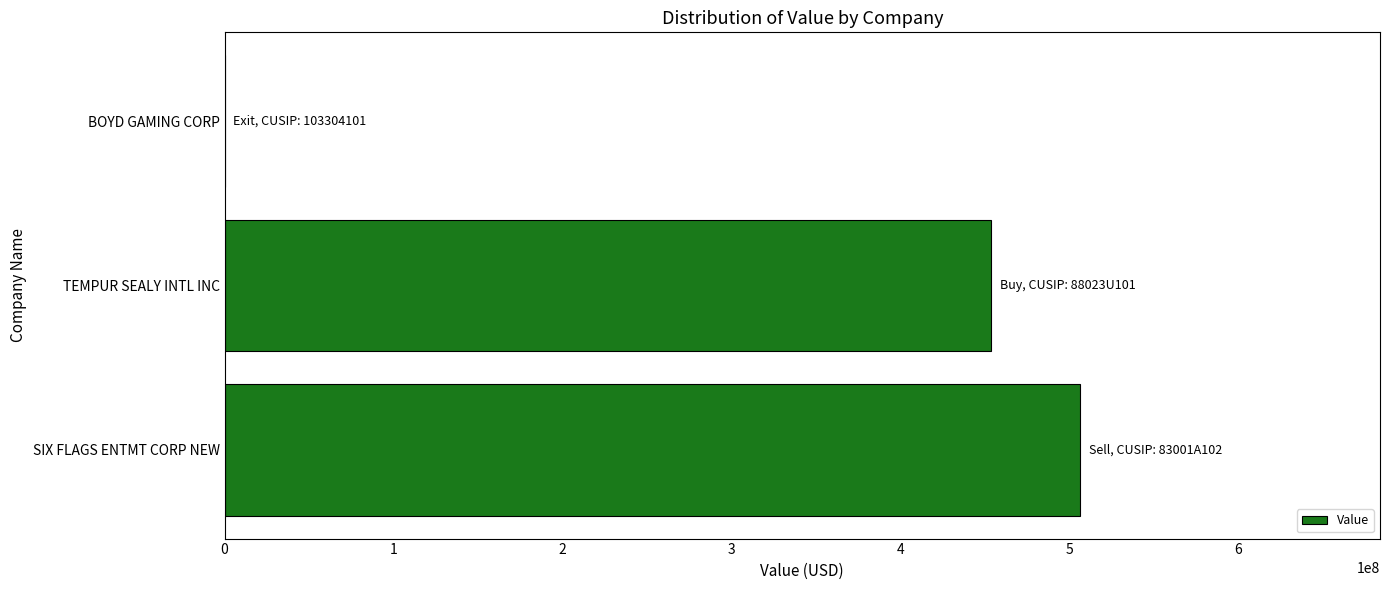

Are the bars grouped side by side (vs. stacked)?

No